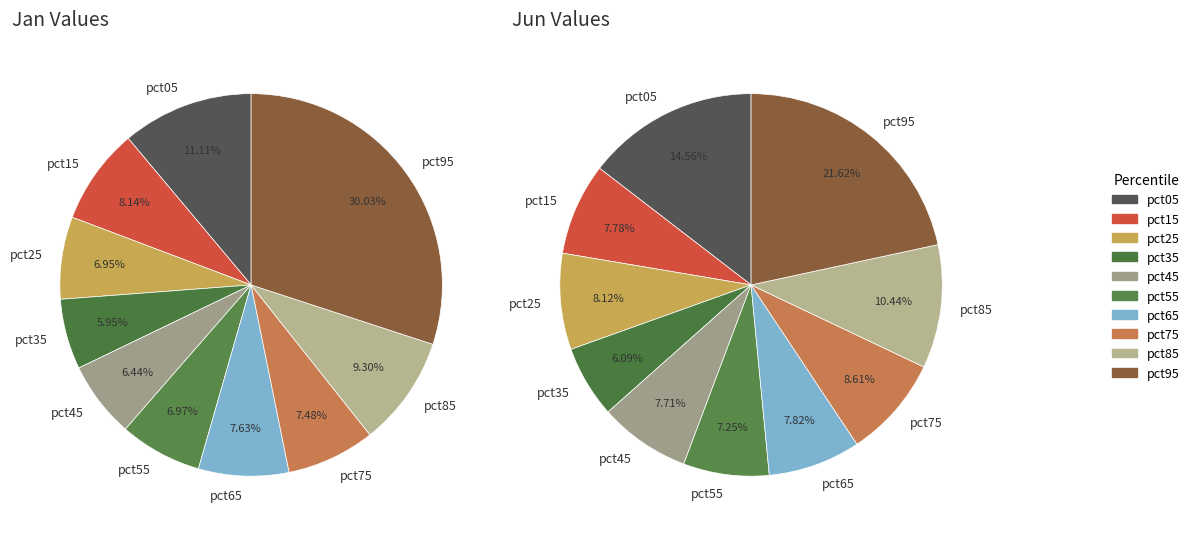

Combined, do 2 and jun_values account for over 50%?

No